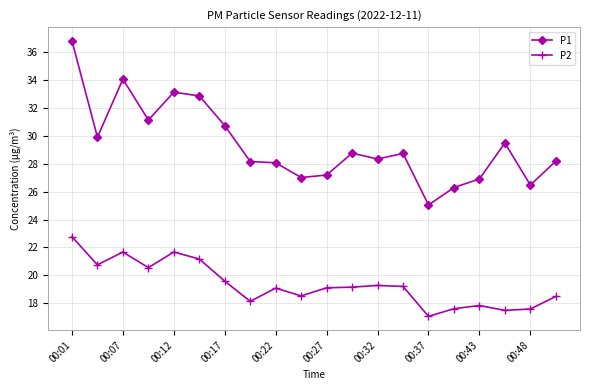

True or false: P2 and P1 intersect in this chart.

False